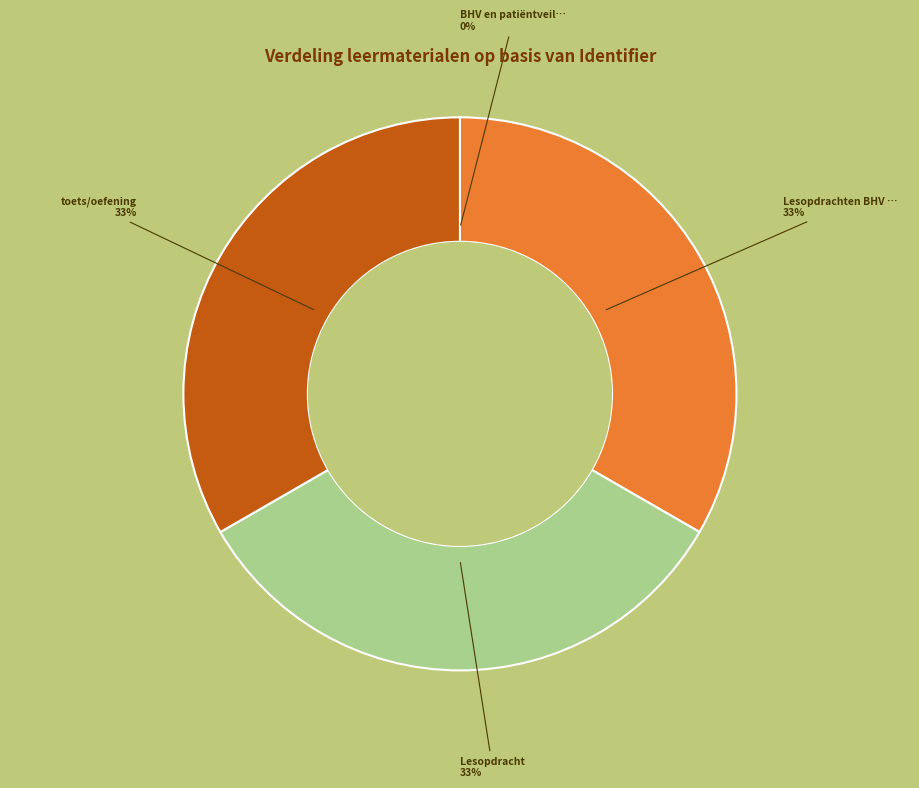

To the nearest percent, what is the difference between the largest and smallest slice percentages?

33%